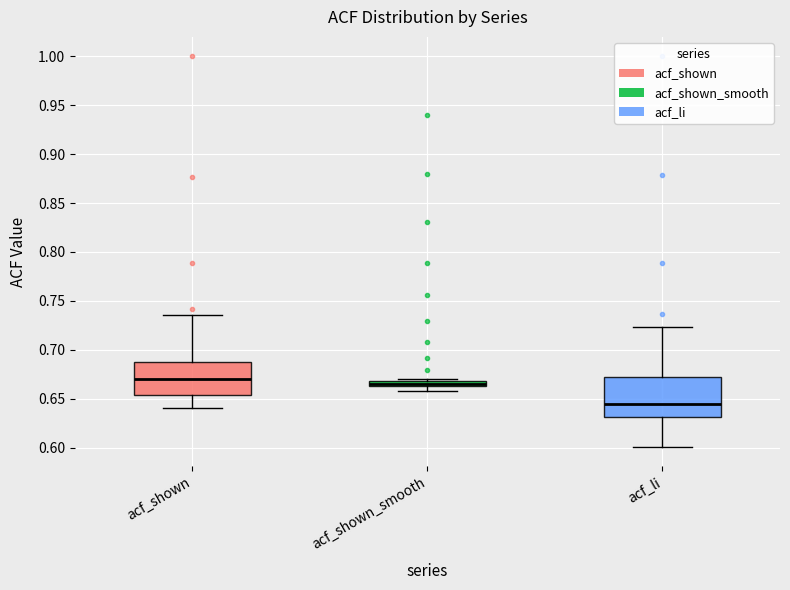

Which box is the tallest, from its lower edge to its upper edge?

acf_li